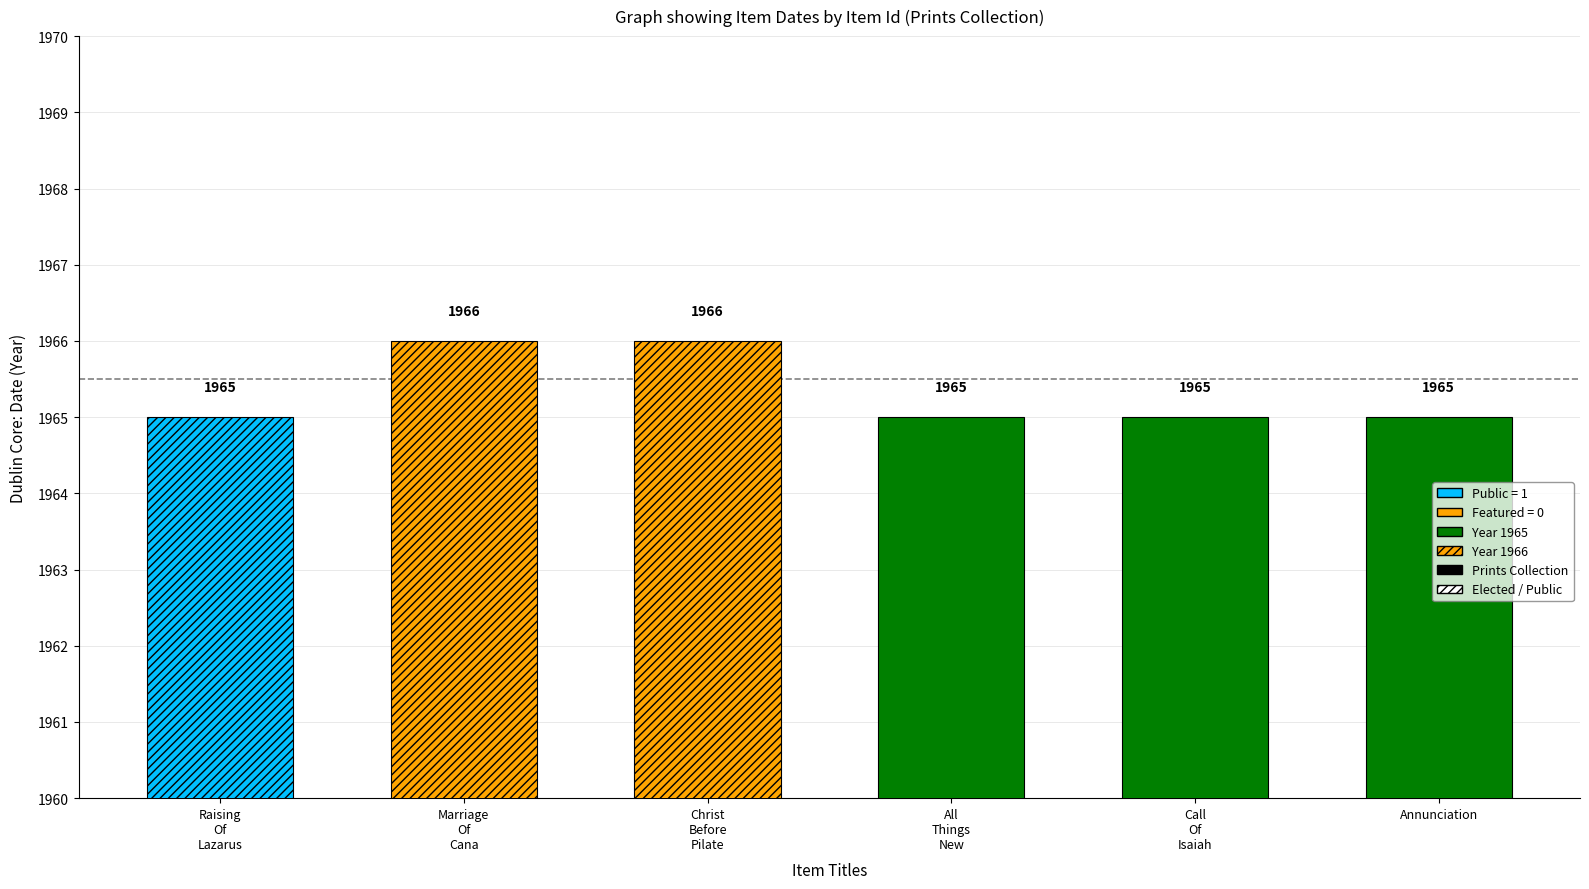

What is the sum of all public values?

6